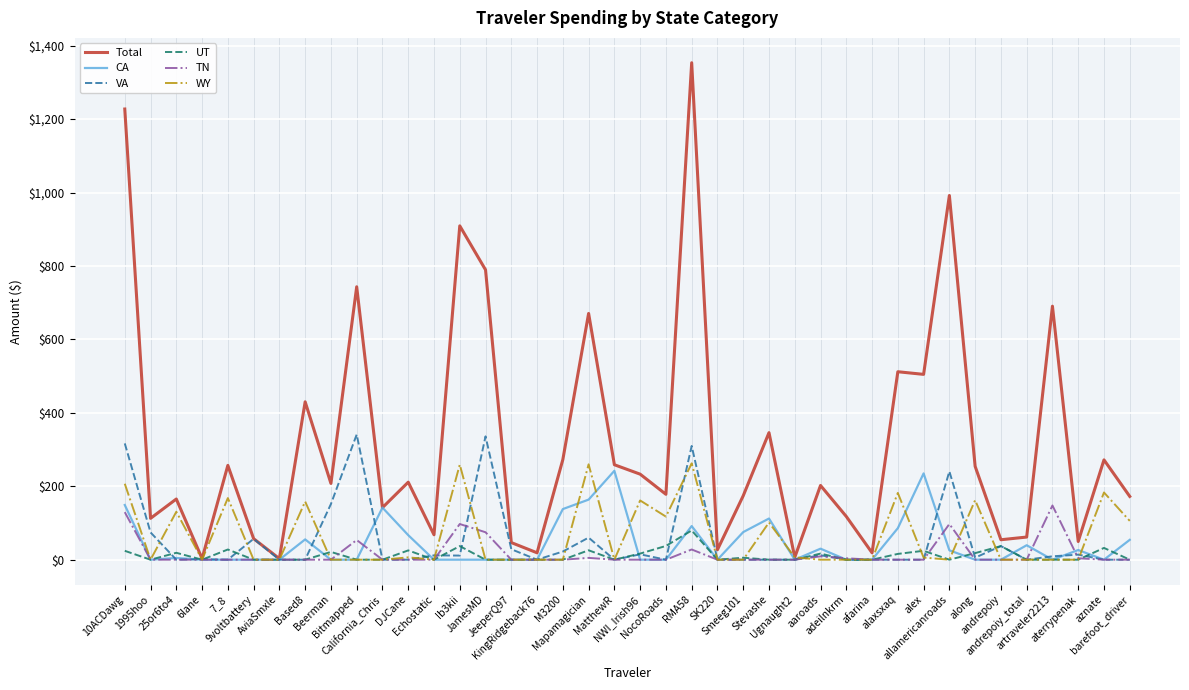

Which series has the largest range (max minus min)?

Total